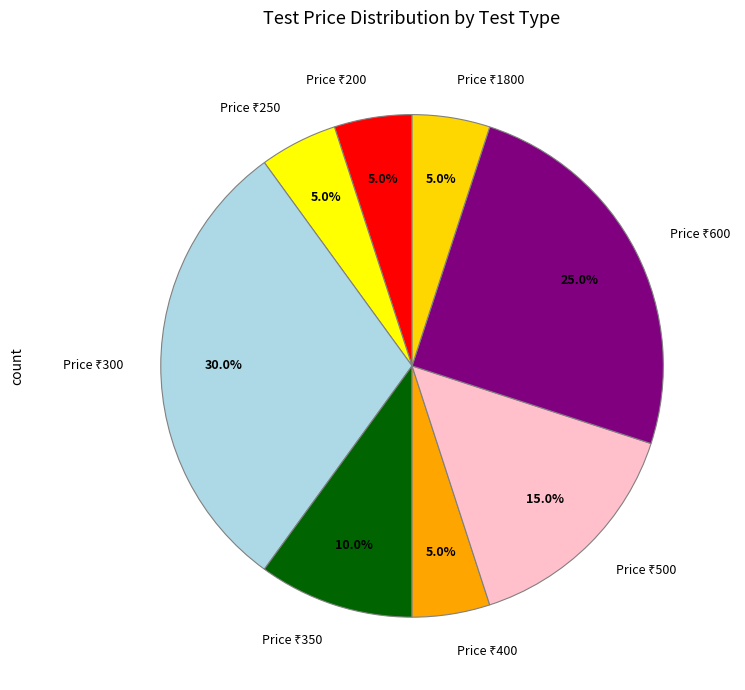

Is there a majority slice in this chart?

No